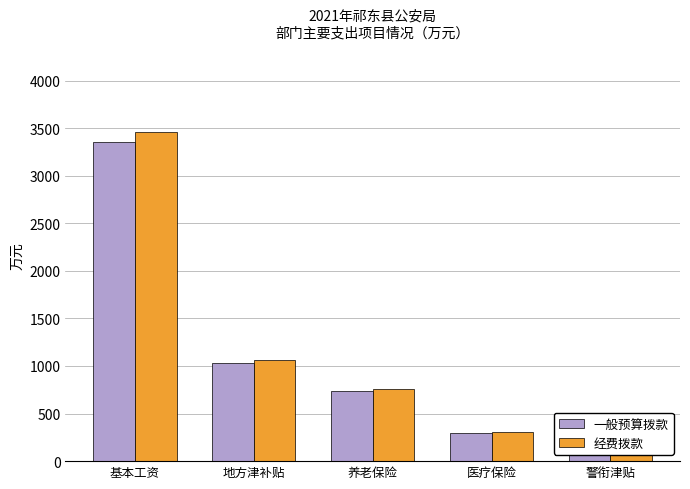

What are all the series names shown in the legend?

一般预算拨款, 经费拨款